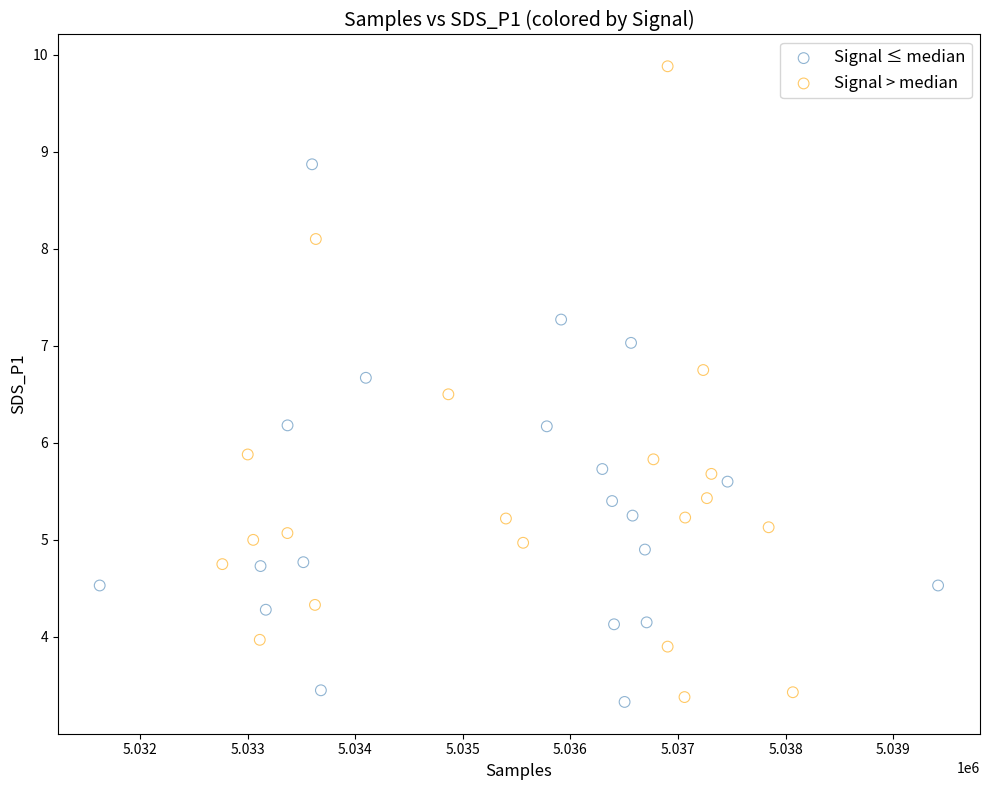

Which series has the largest Y range (max minus min)?

Signal > median